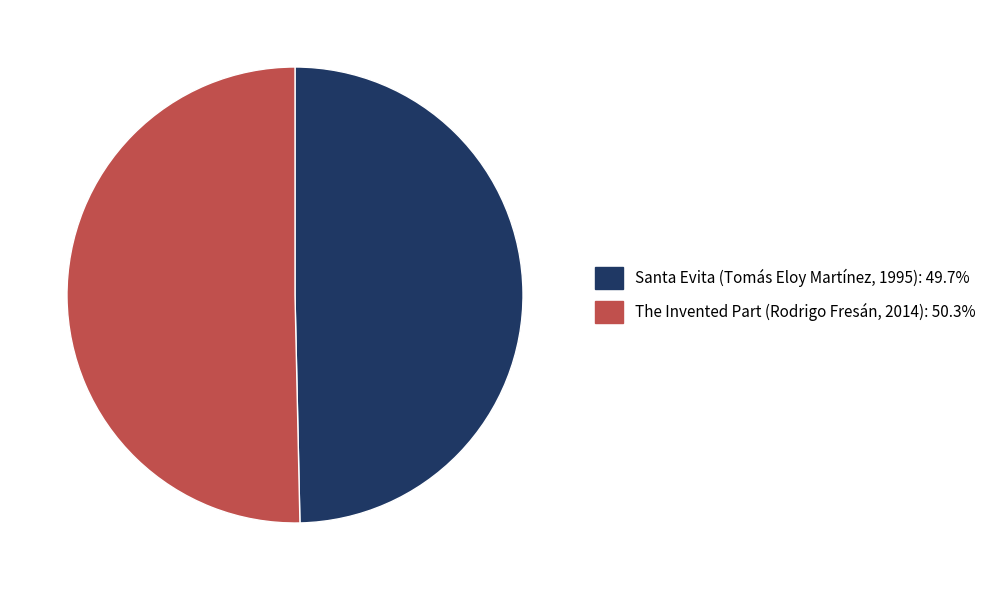

How many slices are in this pie chart?

2